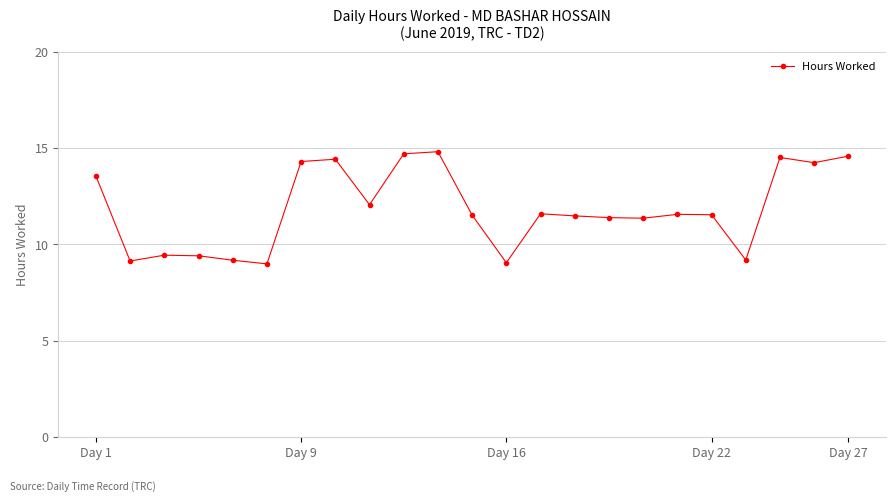

What is the value of the 9th point from the left?

12.1